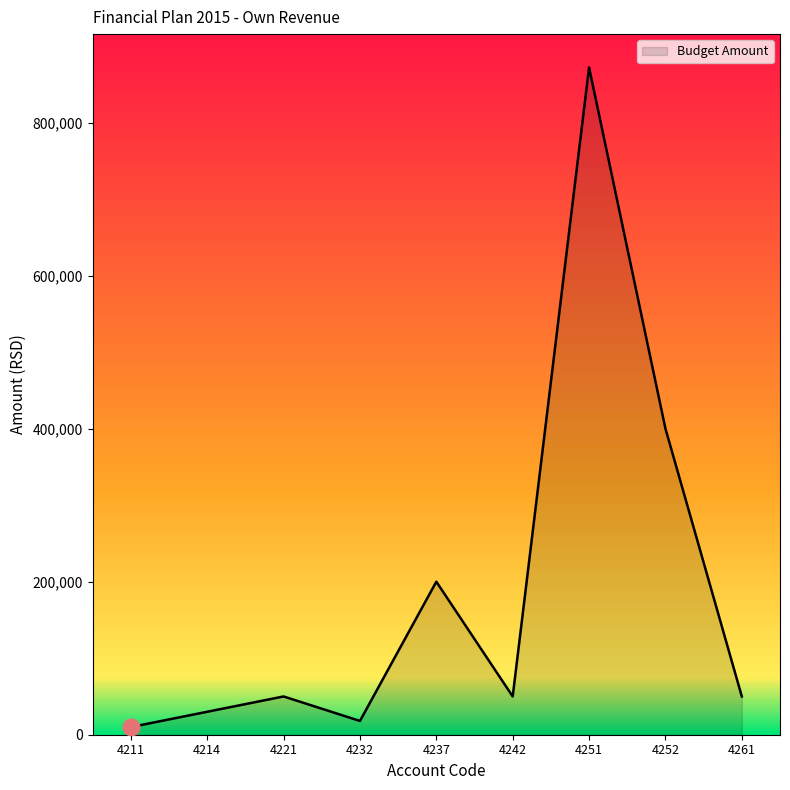

What is the average value?

186667